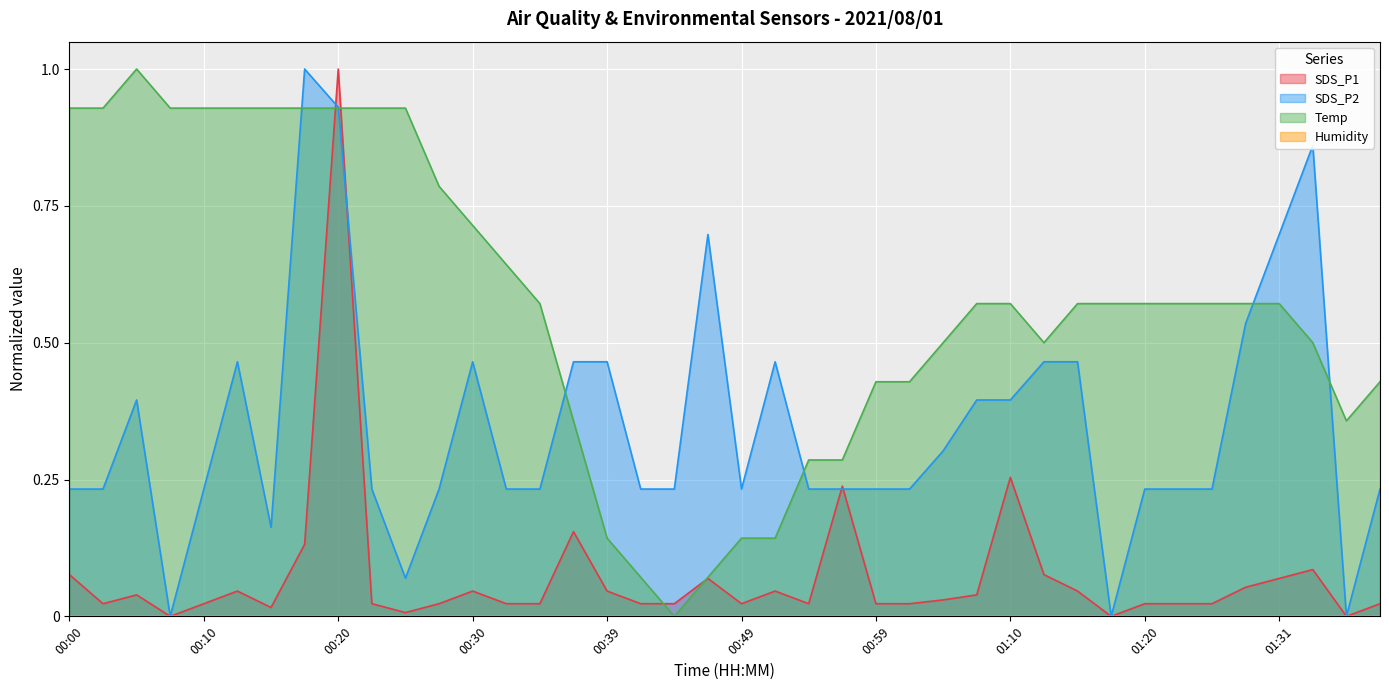

What is the greatest value displayed?

1.0